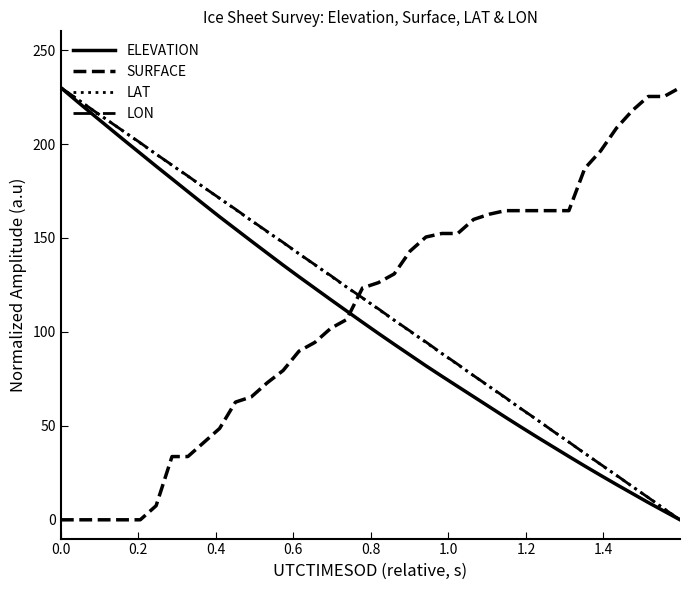

What is the greatest value displayed?

230.0